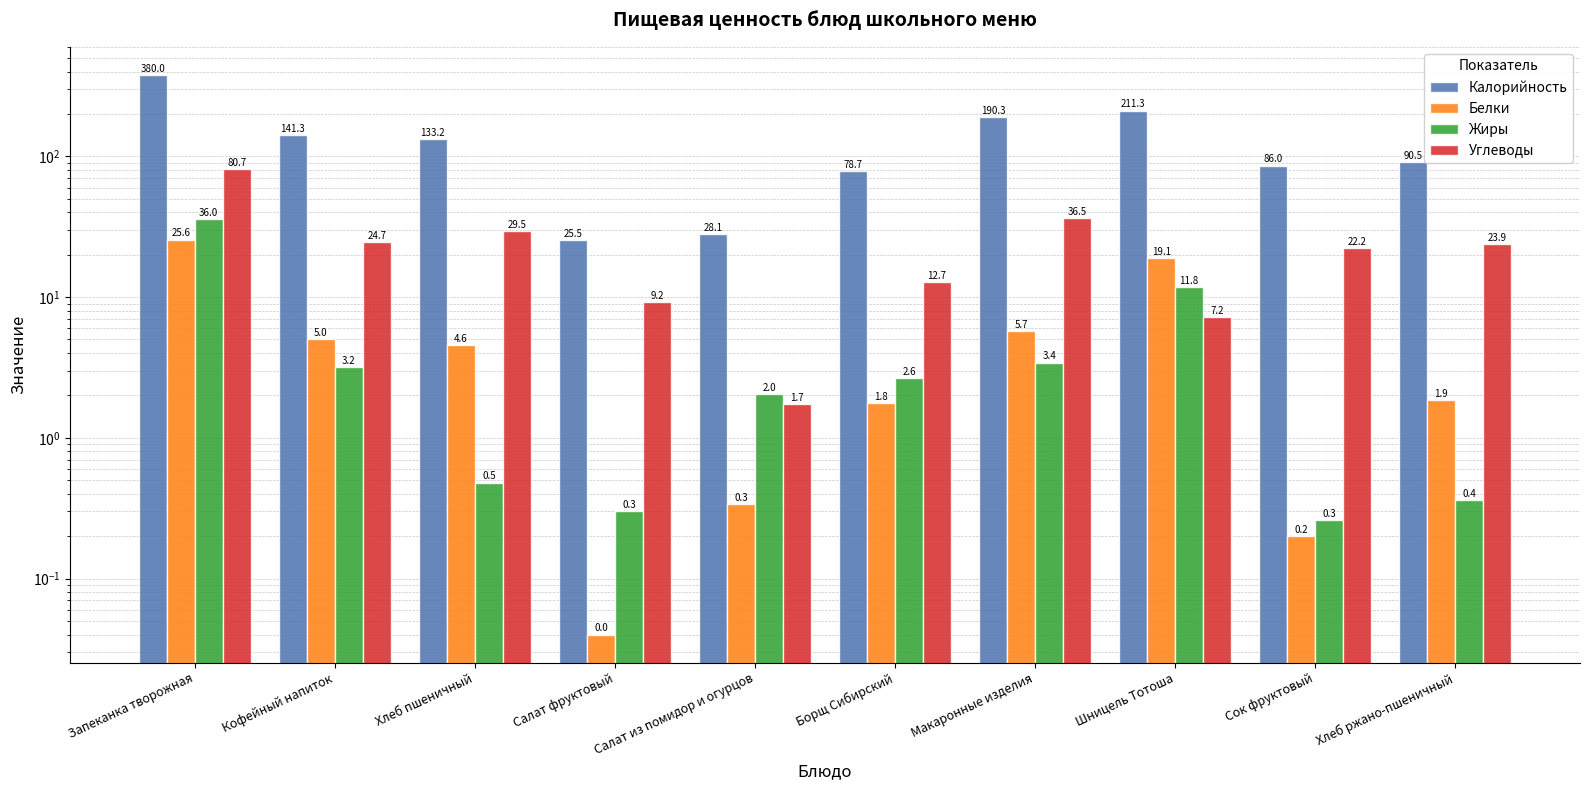

How many groups of bars are there?

10